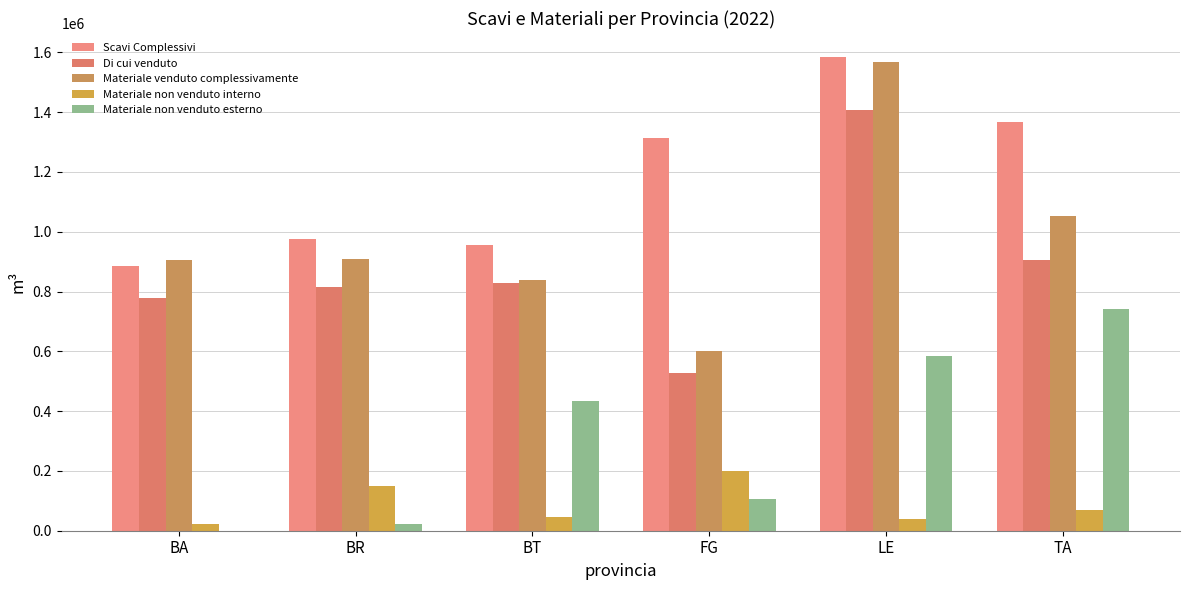

At which label is Materiale venduto complessivamente closest to 1084649?

TA